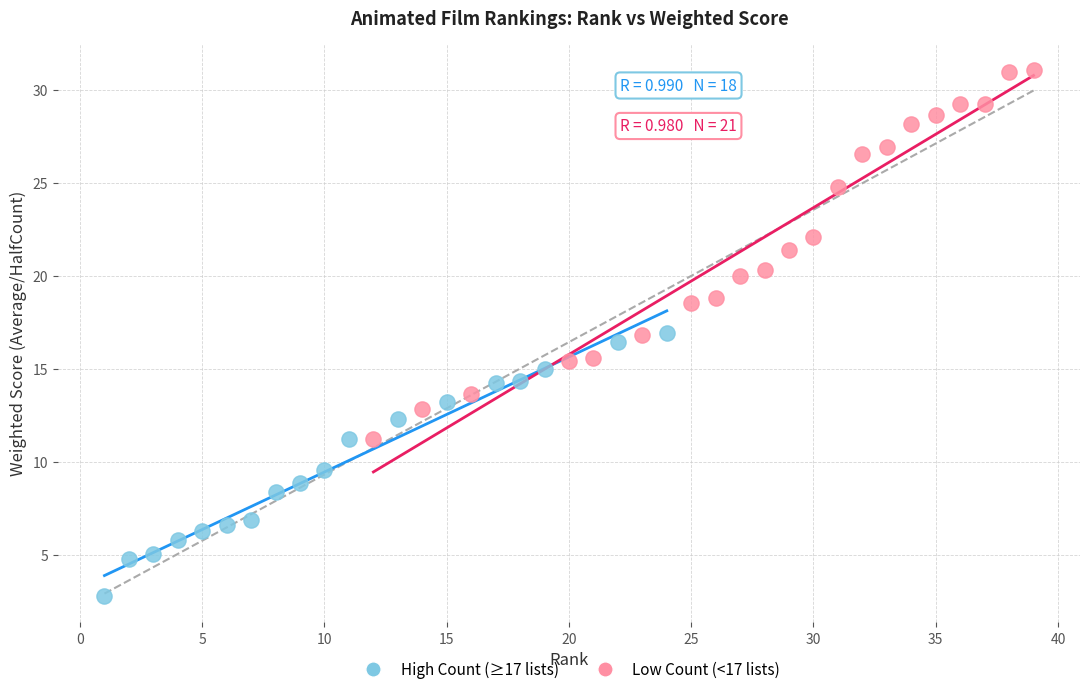

Which series has the widest spread of Y values?

Low Count (<17 lists)